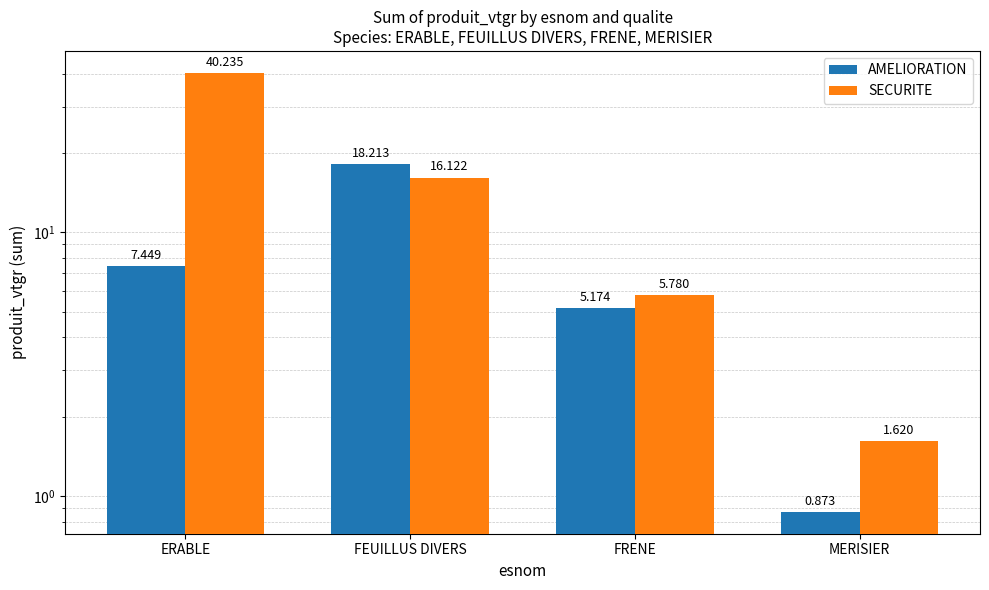

The SECURITE series shows 10.1 at FRENE. True or false?

False